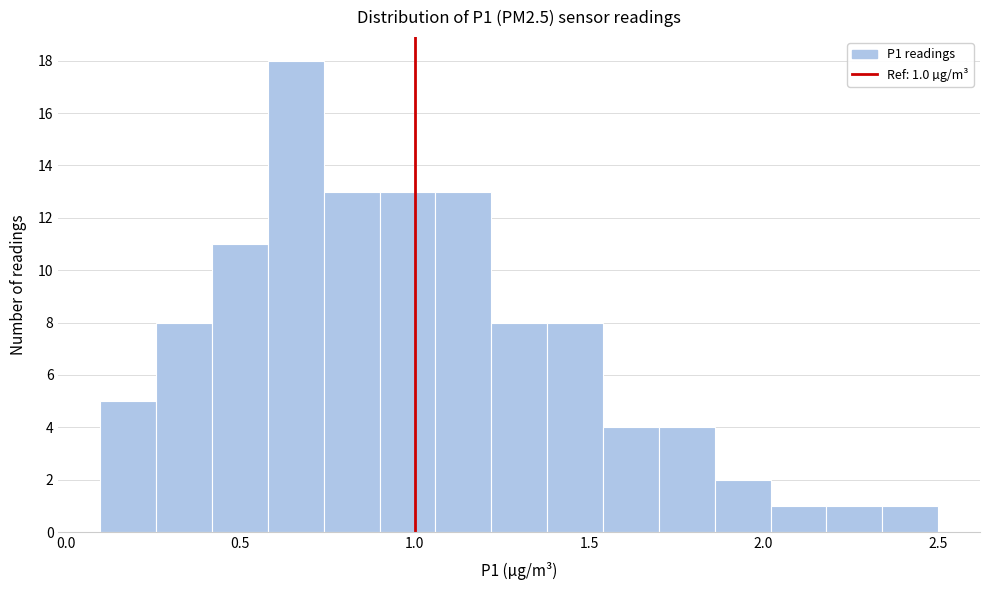

Around what value on the x-axis is the tallest bar? Give the approximate position of its centre, as read against the axis.

0.65